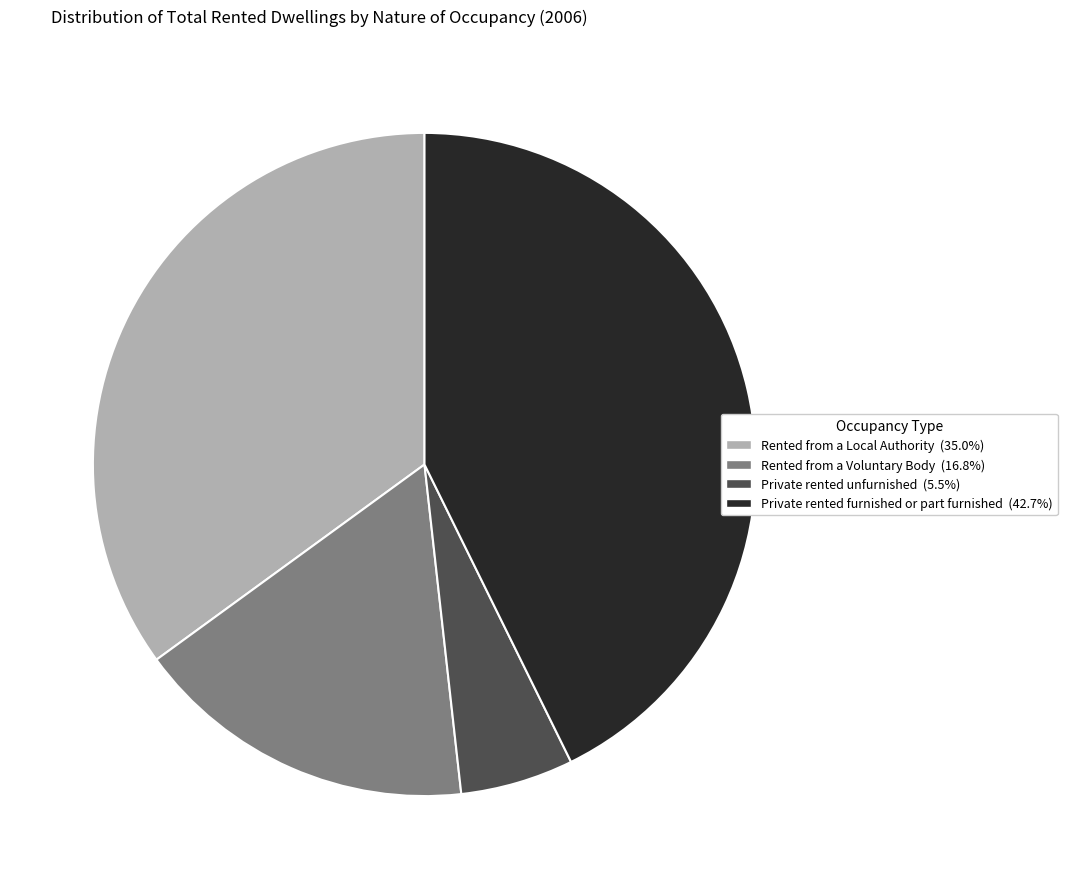

Do Rented from a Local Authority and Private rented furnished or part furnished together represent more than half of the pie?

Yes